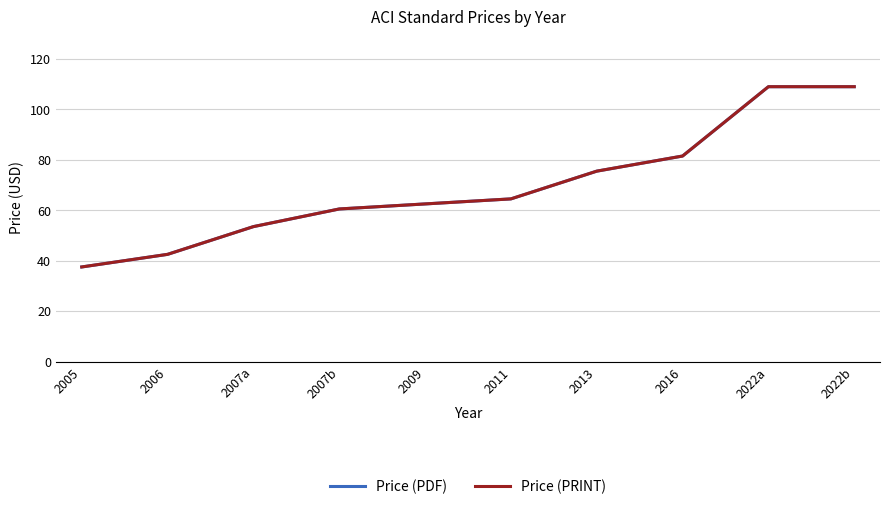

What is the greatest value displayed?

109.0